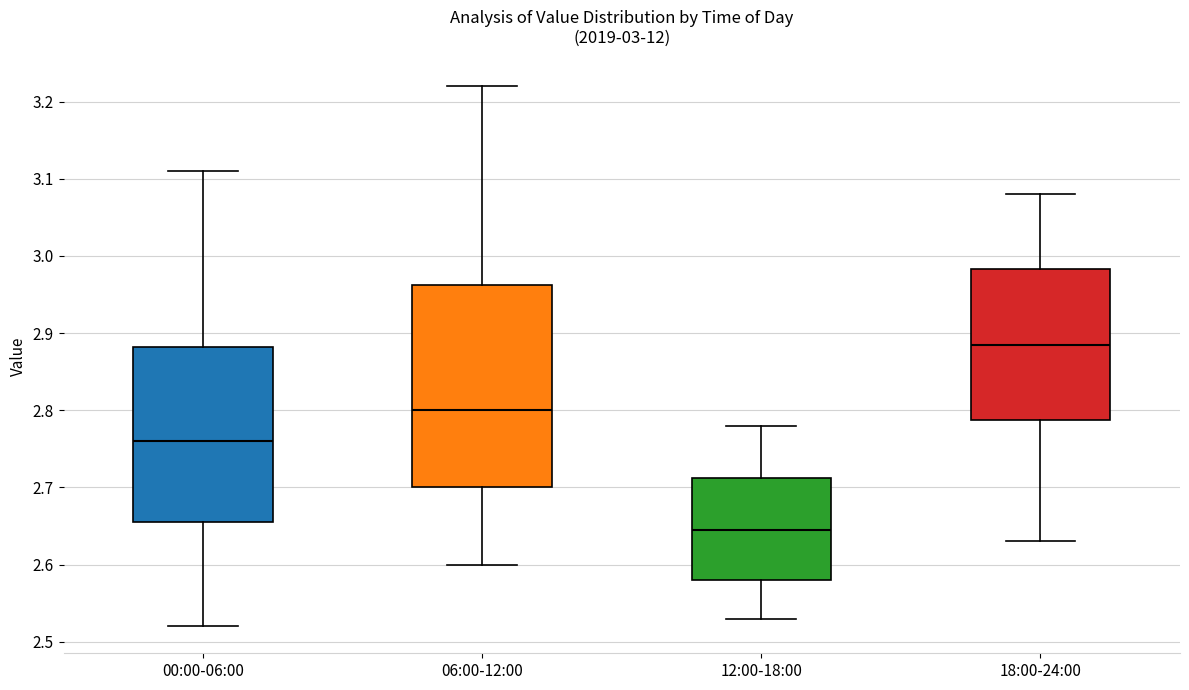

Which box is the tallest, from its lower edge to its upper edge?

06:00-12:00